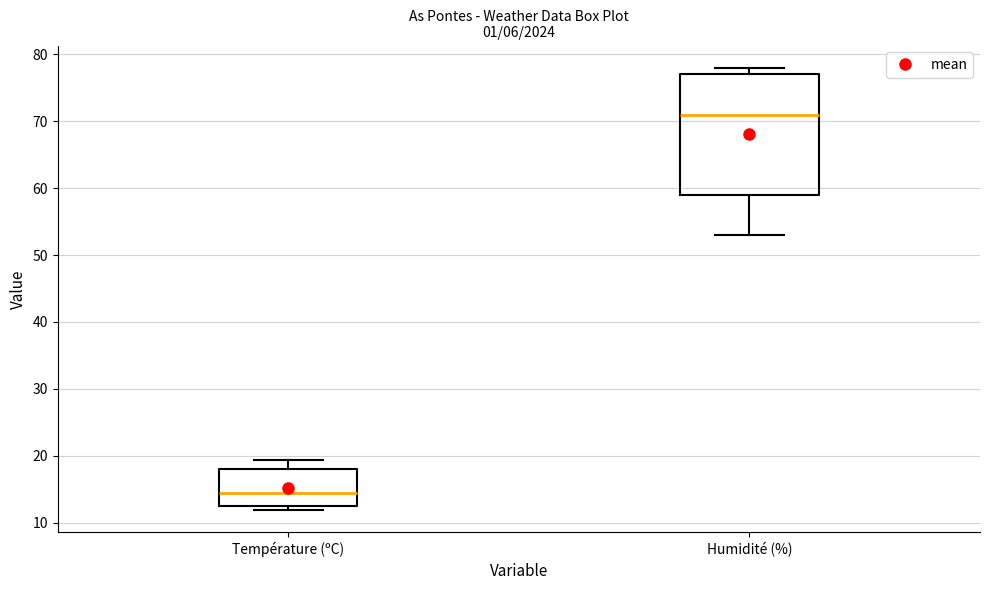

Which box's median line is the lowest?

Température (ºC)